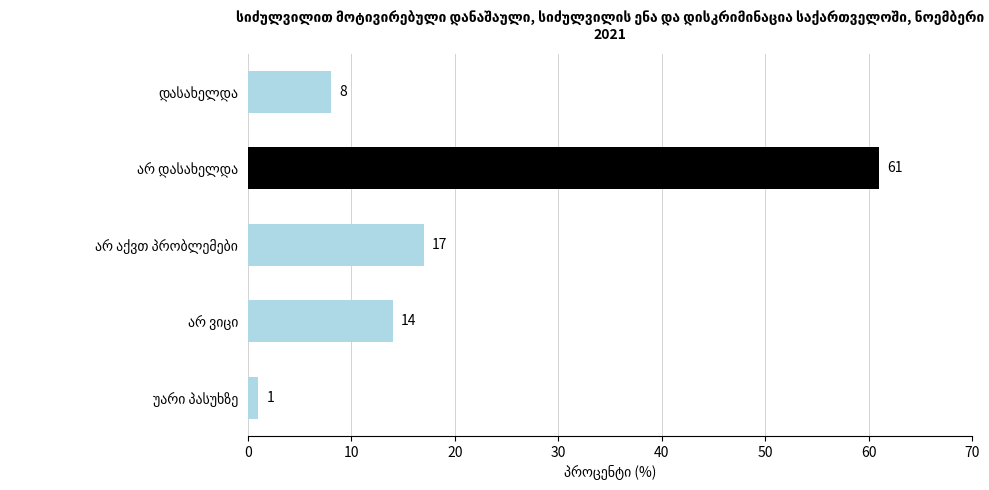

Count the number of categories in the chart.

5